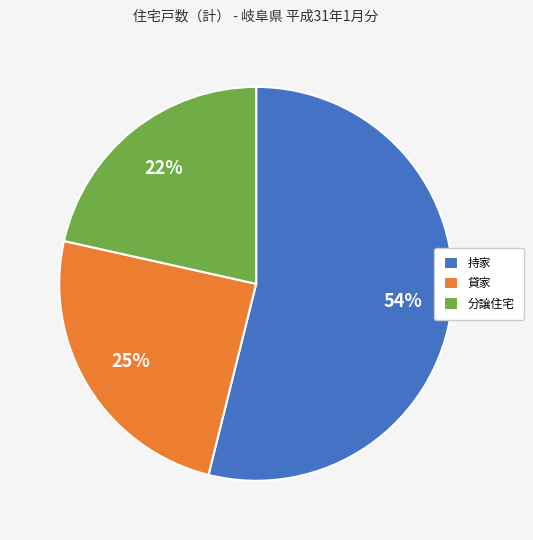

How many segments does this pie chart have?

3